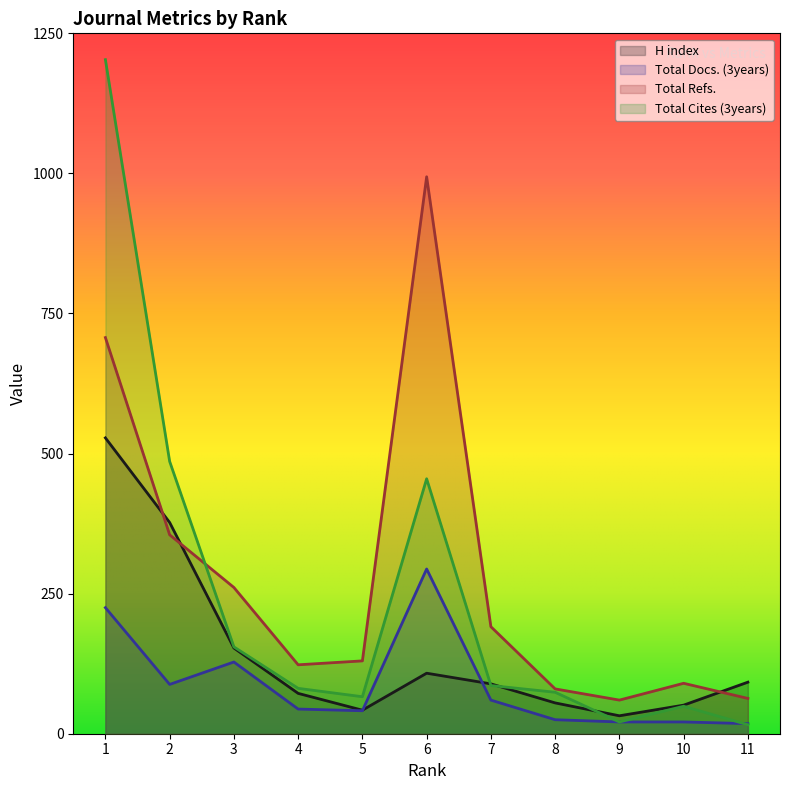

Is it true that Total Refs. equals 60 at 9?

True